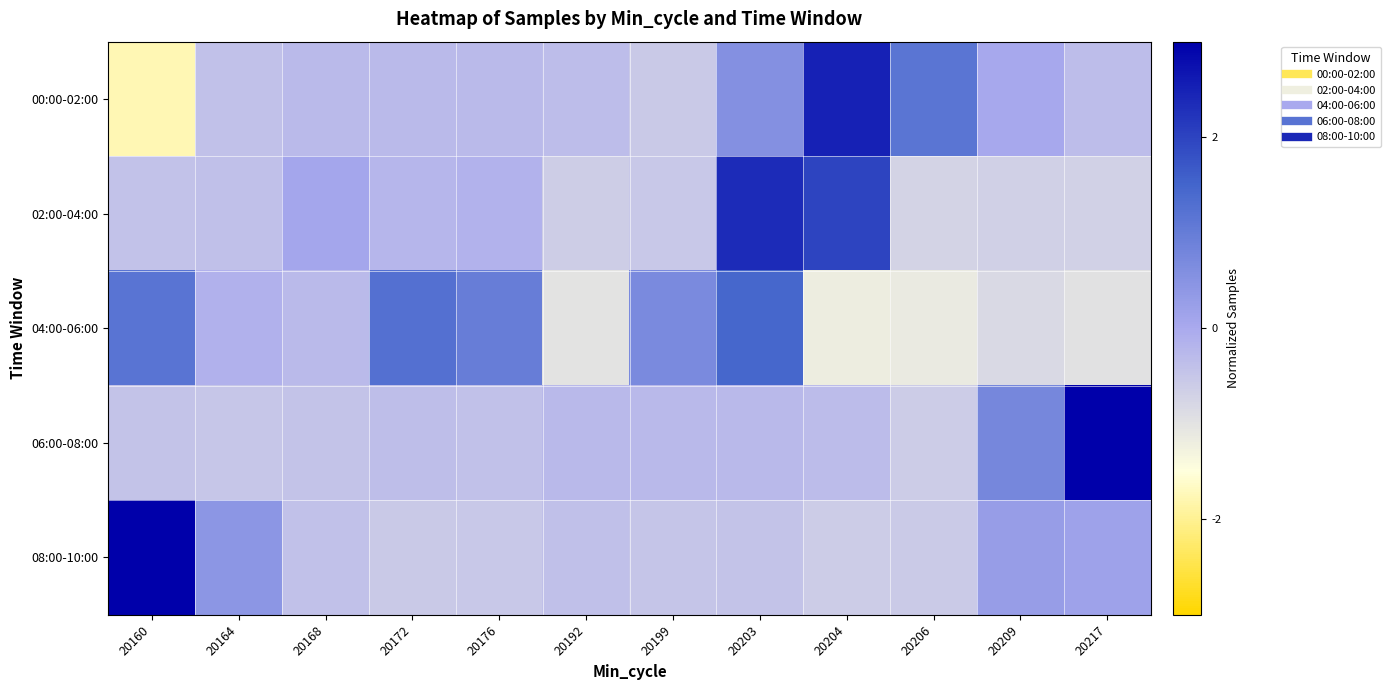

Reading left to right, transcribe all the data shown in this chart.

00:00-02:00: 20160=-1.8	20164=-0.4	20168=-0.3	20172=-0.3	20176=-0.3	20192=-0.3	20199=-0.5	20203=0.6	20204=2.5	20206=1.2	20209=0.0	20217=-0.3
02:00-04:00: 20160=-0.4	20164=-0.4	20168=0.1	20172=-0.2	20176=-0.2	20192=-0.6	20199=-0.5	20203=2.4	20204=2.0	20206=-0.7	20209=-0.7	20217=-0.7
04:00-06:00: 20160=1.2	20164=-0.1	20168=-0.3	20172=1.3	20176=1.0	20192=-1.0	20199=0.7	20203=1.5	20204=-1.2	20206=-1.1	20209=-0.8	20217=-1.0
06:00-08:00: 20160=-0.5	20164=-0.5	20168=-0.5	20172=-0.4	20176=-0.4	20192=-0.3	20199=-0.3	20203=-0.3	20204=-0.3	20206=-0.6	20209=0.8	20217=3.1
08:00-10:00: 20160=3.1	20164=0.4	20168=-0.4	20172=-0.5	20176=-0.5	20192=-0.4	20199=-0.5	20203=-0.5	20204=-0.6	20206=-0.6	20209=0.3	20217=0.2